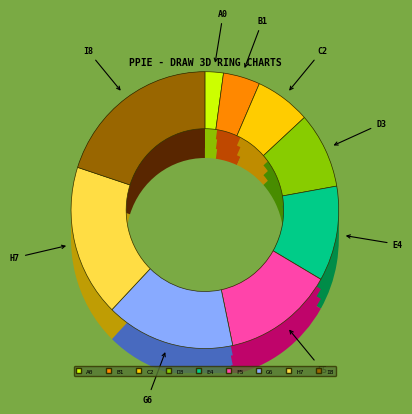

To the nearest percent, what is the difference between the largest and smallest slice percentages?

18%